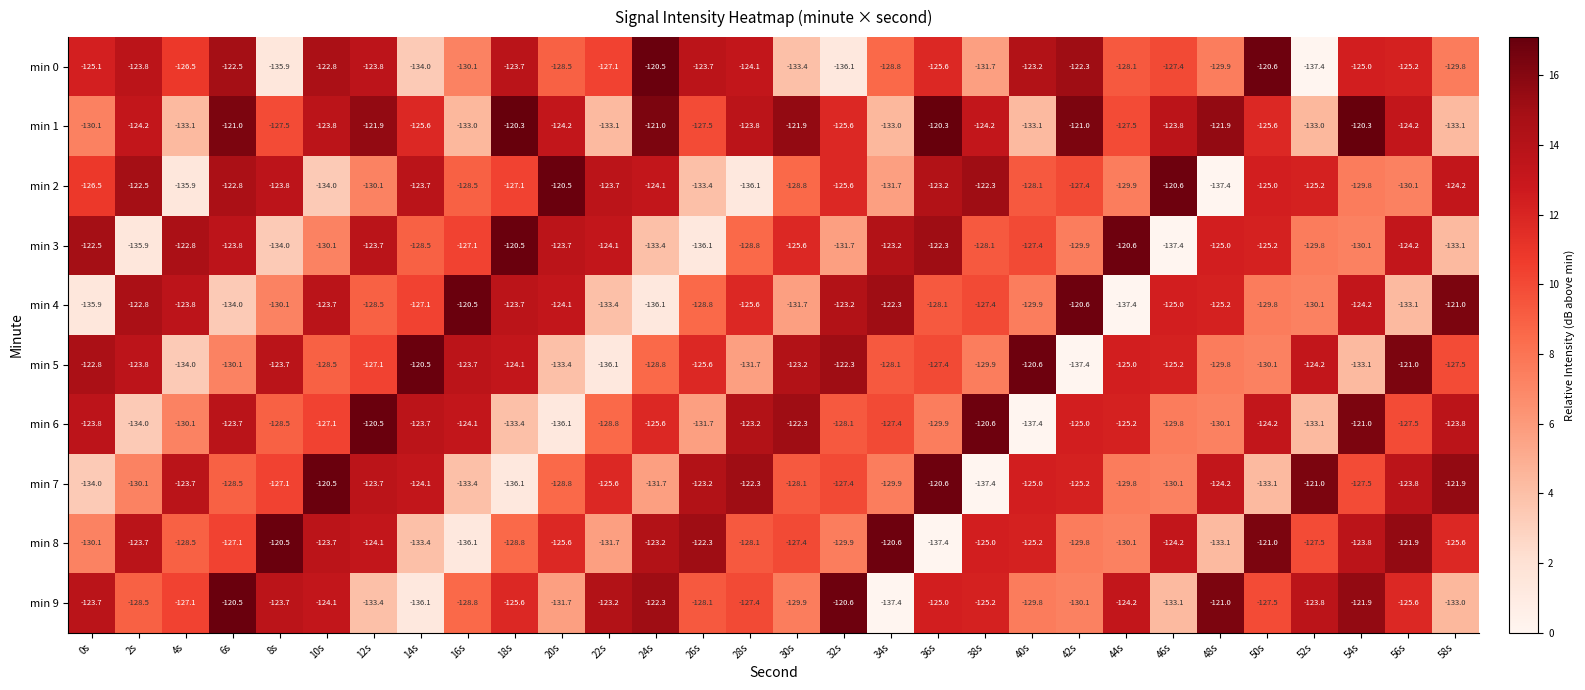

What is the difference between the maximum and minimum values in the min 5 series?

16.9